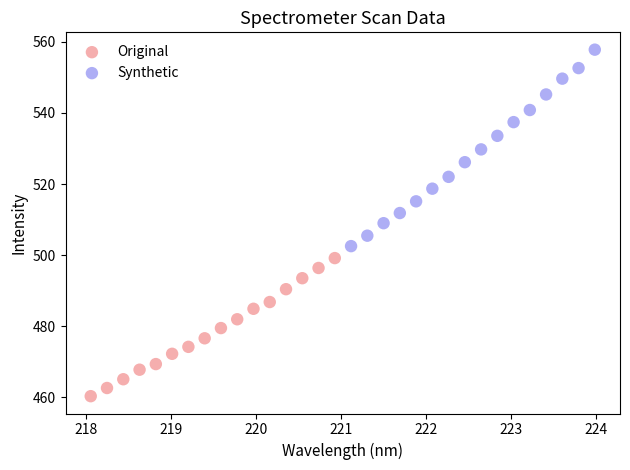

Which series contains the lowest Y value?

Original